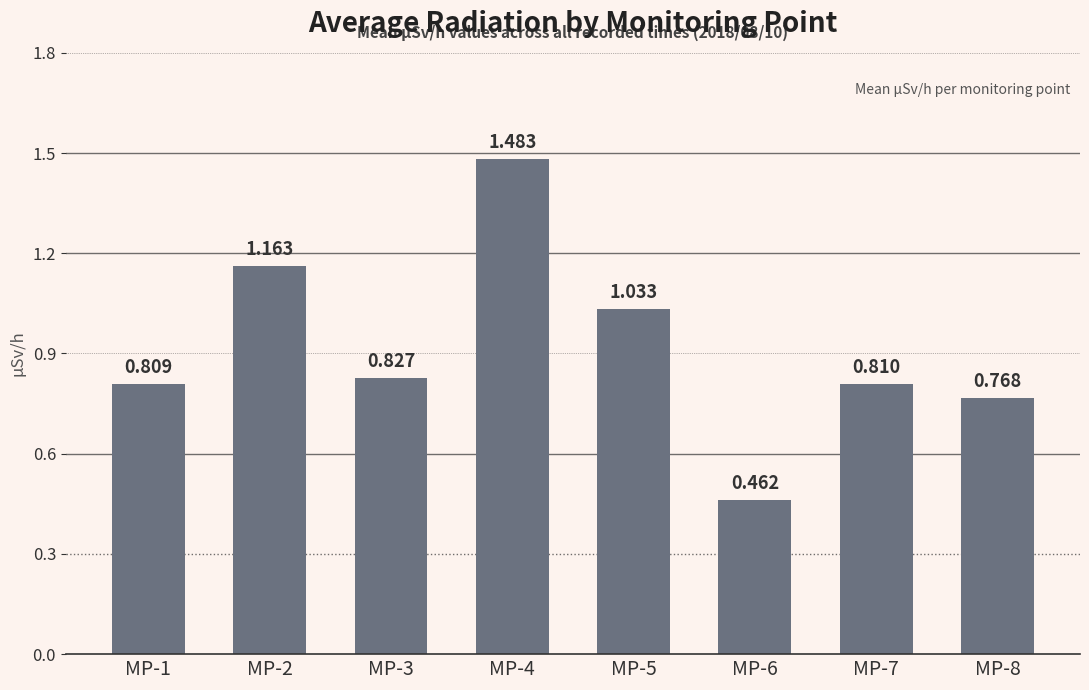

Reading right to left, extract all data points from this chart.

MP-8=0.8	MP-7=0.8	MP-6=0.5	MP-5=1.0	MP-4=1.5	MP-3=0.8	MP-2=1.2	MP-1=0.8